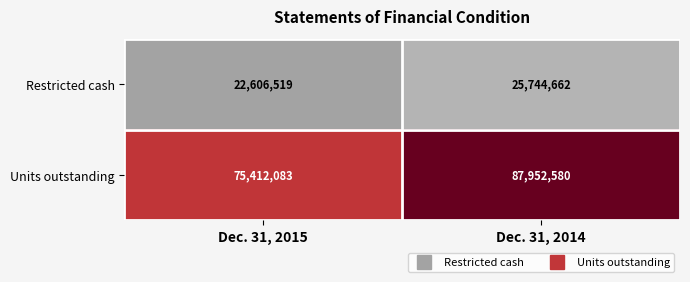

At which label is Restricted cash closest to 24175590?

Dec. 31, 2015